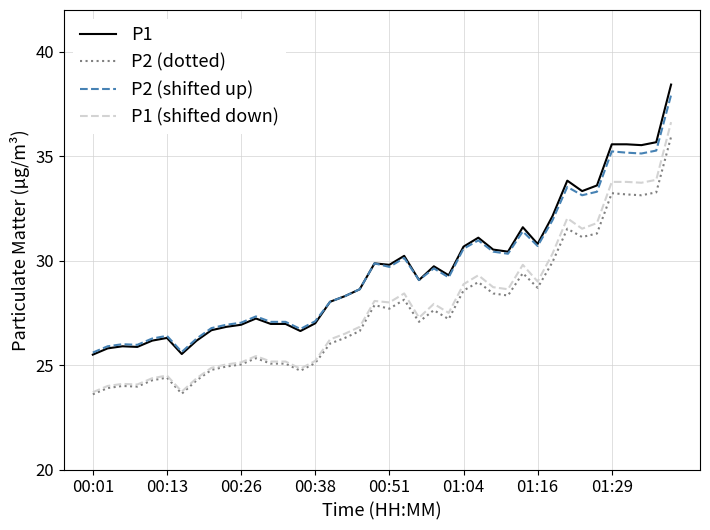

True or false: P1 and P1 (shifted down) cross at least once.

False